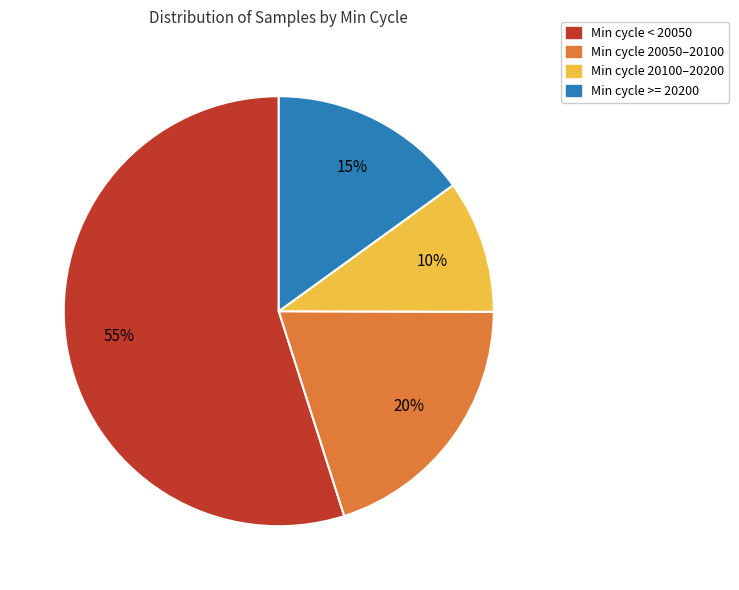

To the nearest percent, what is the difference between the largest and smallest slice percentages?

45%